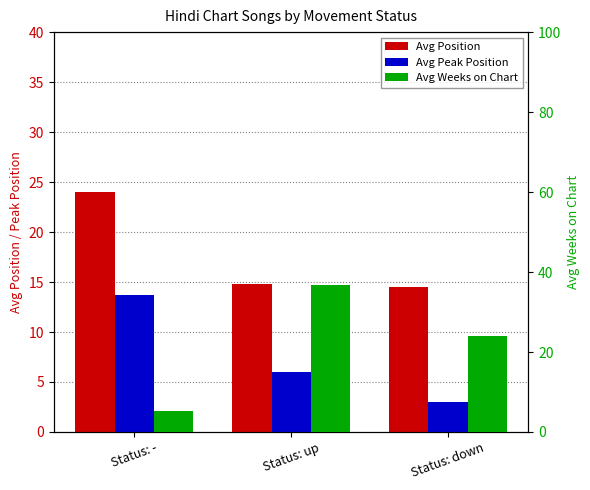

What is the smallest value displayed?

3.0